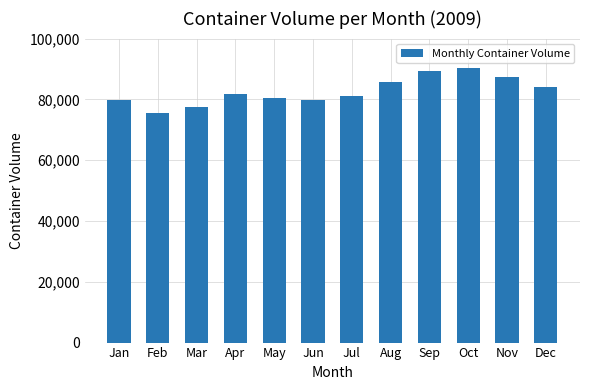

What is the value of the 4th bar from the left?

81724